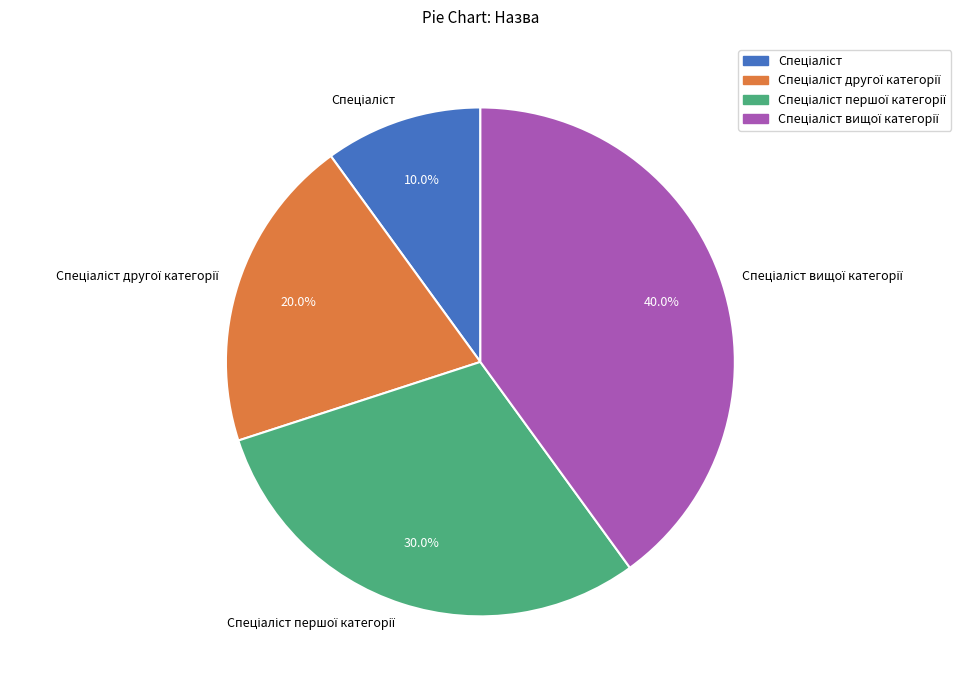

Does any single category account for the majority?

No